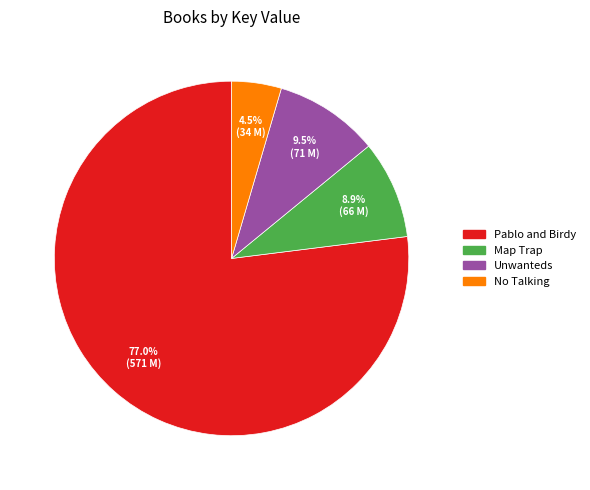

What is the ratio of the value at No Talking to the value at Map Trap?

0.5